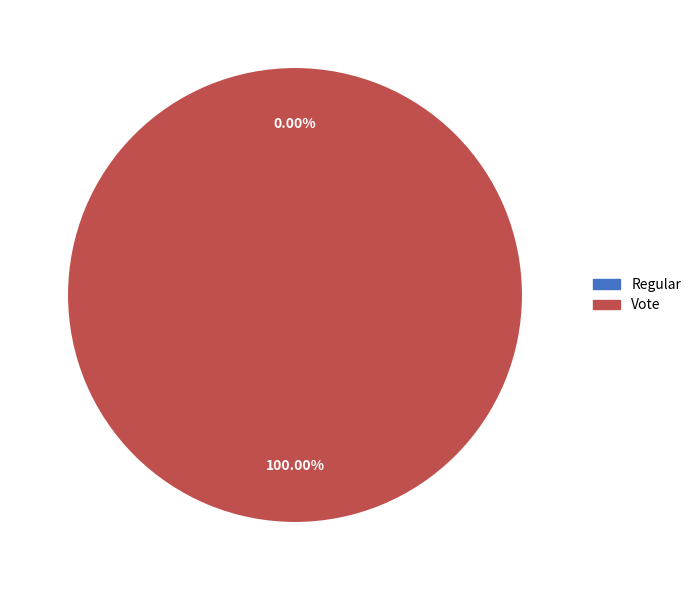

To the nearest percent, what is the combined percentage of Vote and Regular?

100%